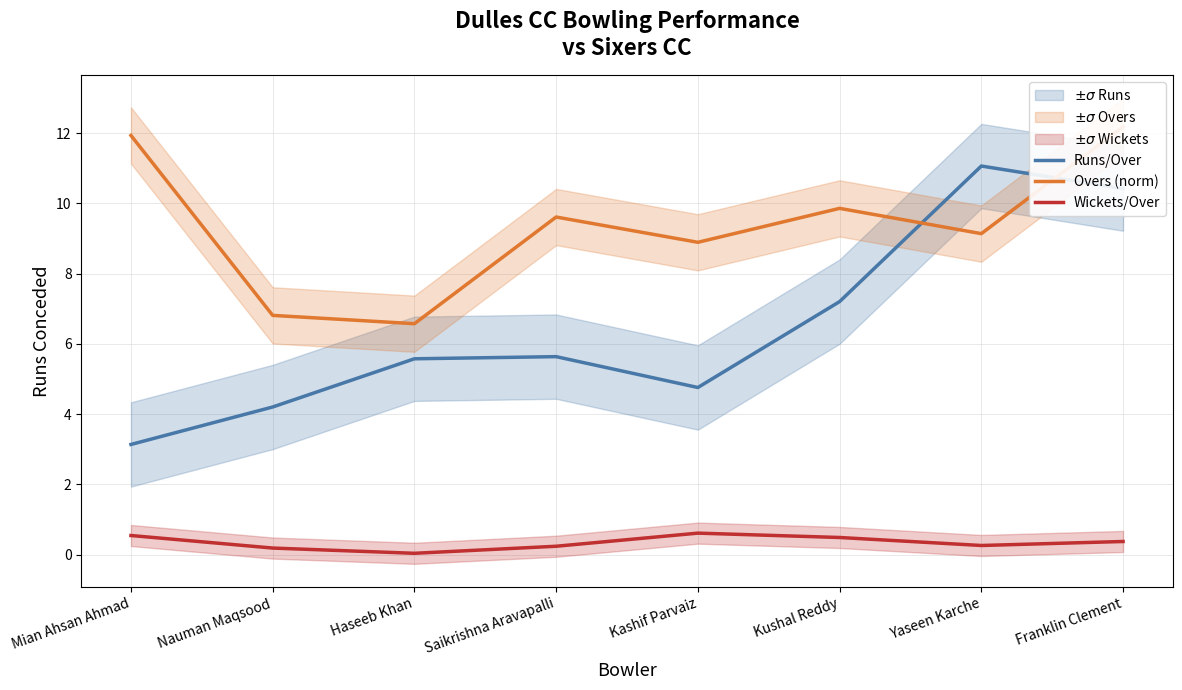

What is the difference between the highest and lowest values at Kashif Parvaiz?

8.3